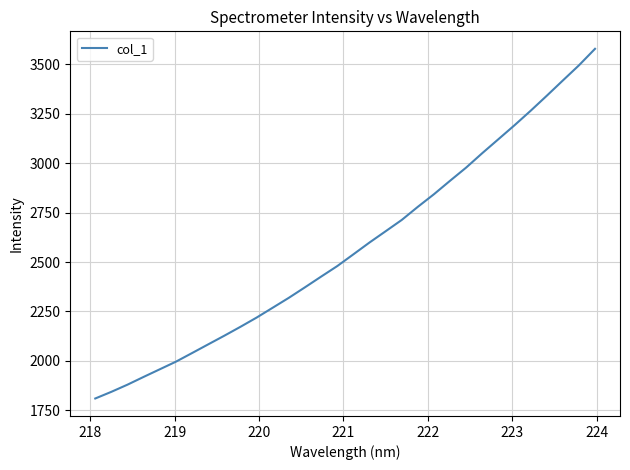

What is the sum of all values?

82393.4